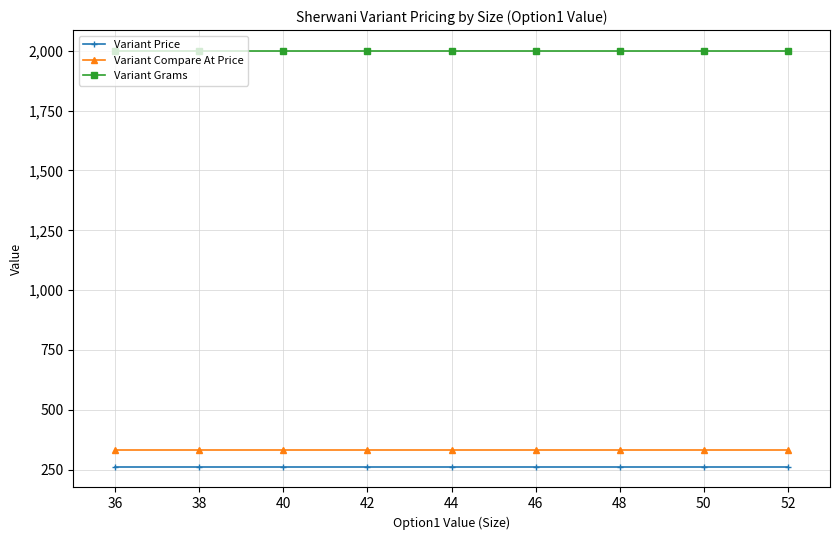

What is the value of the Variant Price point at the 8th from the left?

262